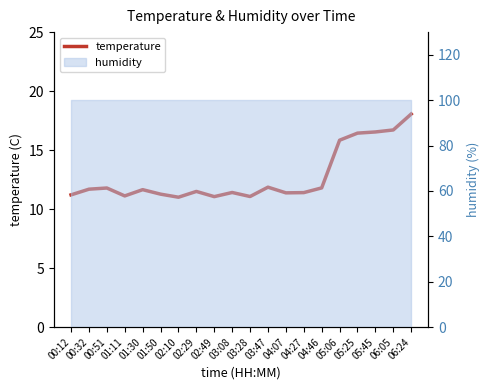

What is the change in value from 03:28 to 05:06?

+4.8